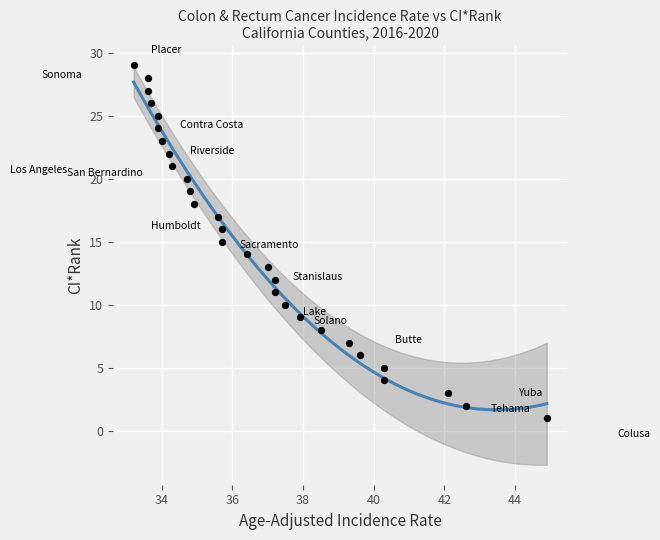

How many points are shown in the scatter plot?

29